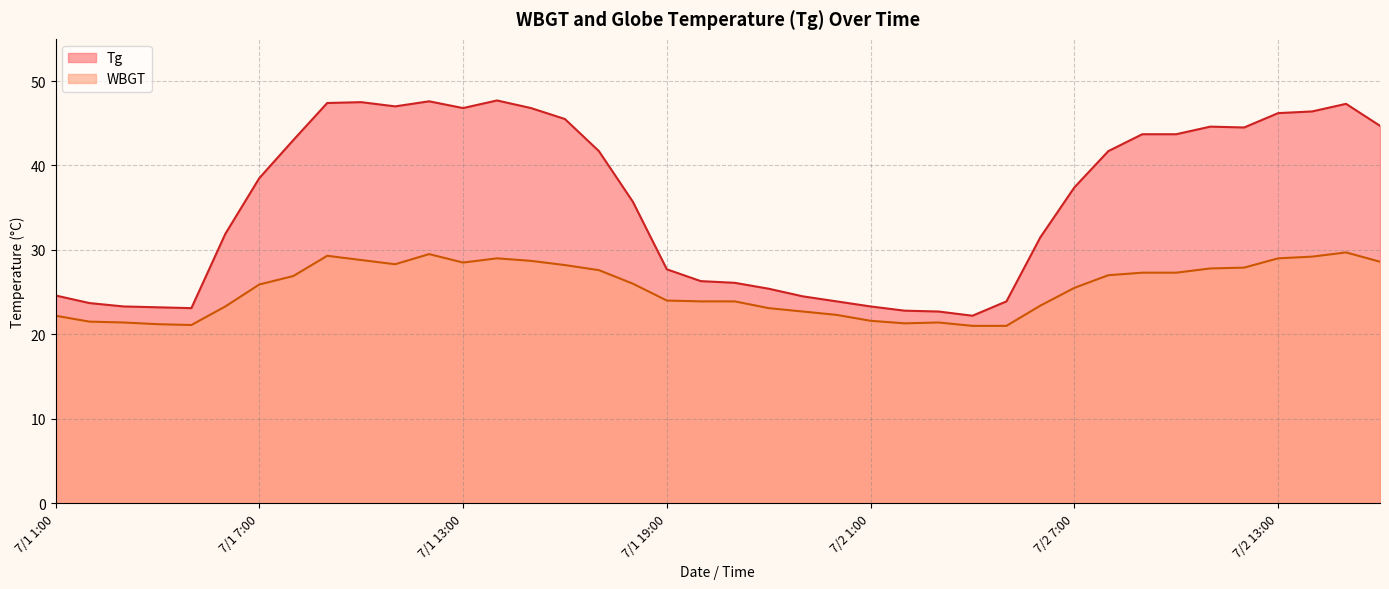

Which series has the largest total across all categories?

Tg